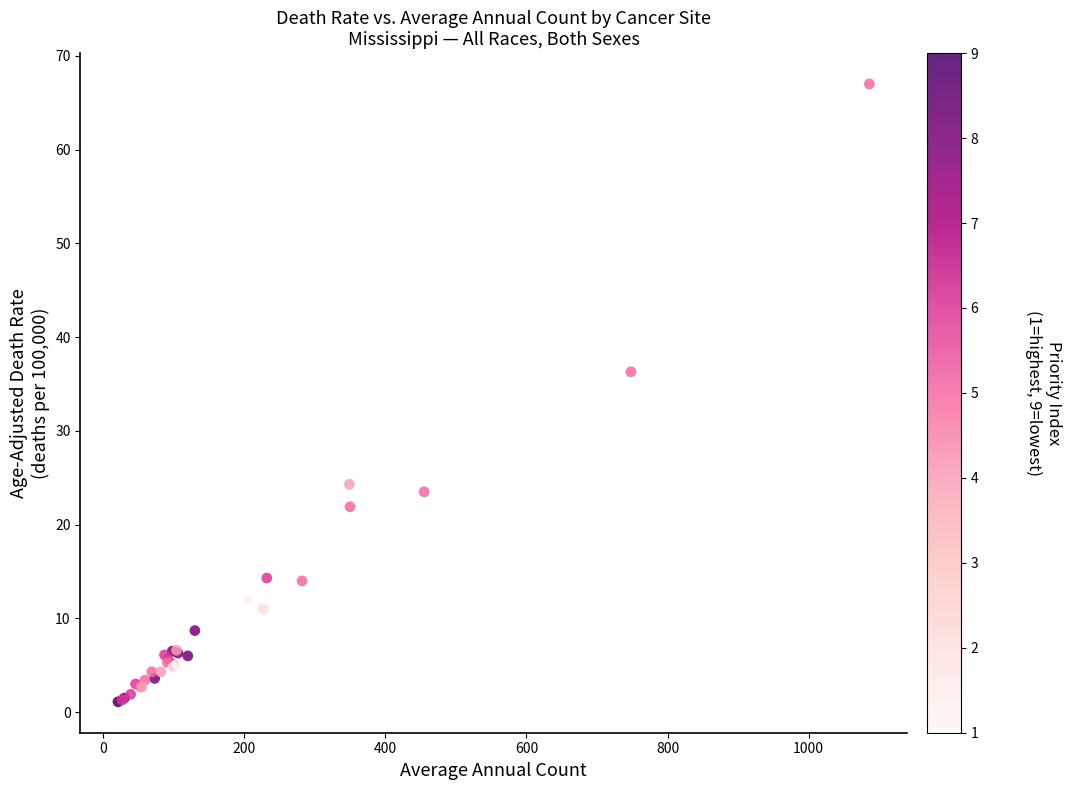

What Y value in the scatter plot is closest to 34?

36.3